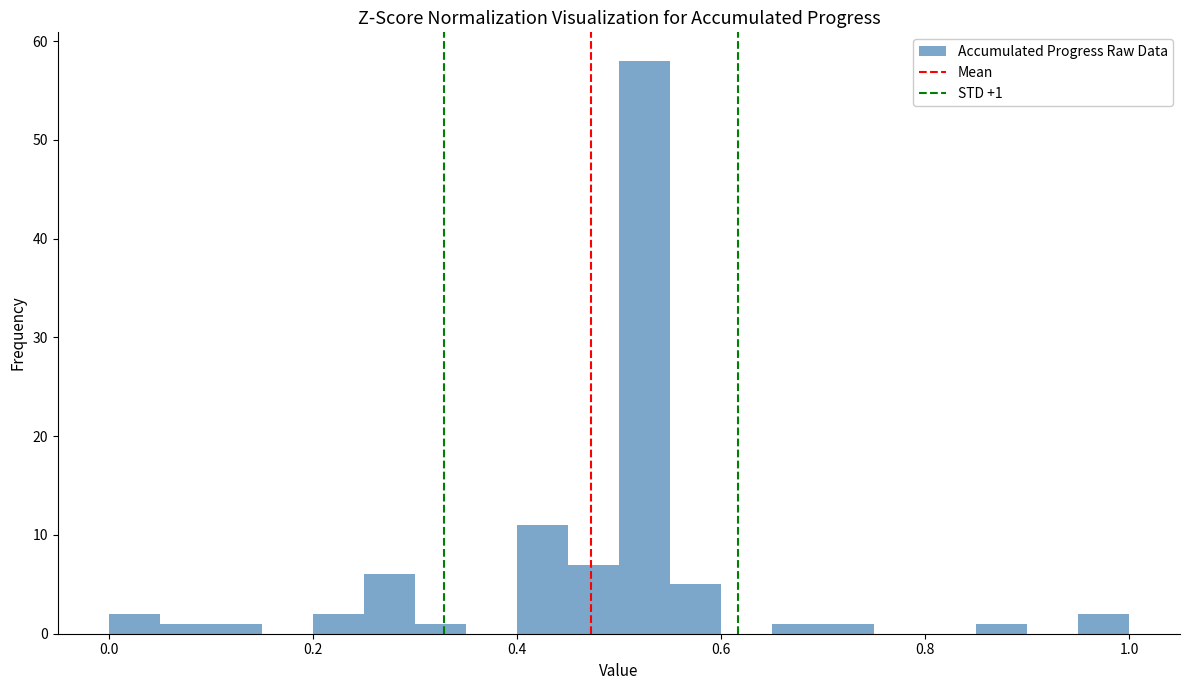

Read against the x-axis, roughly where is the centre of the tallest bar?

0.52